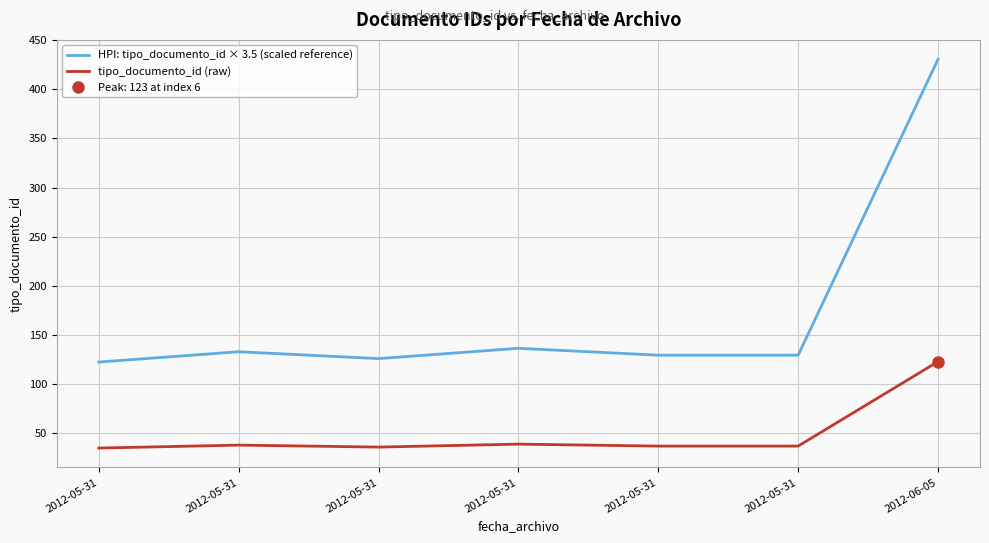

Which series has the largest range (max minus min)?

HPI: tipo_documento_id × 3.5 (scaled reference)